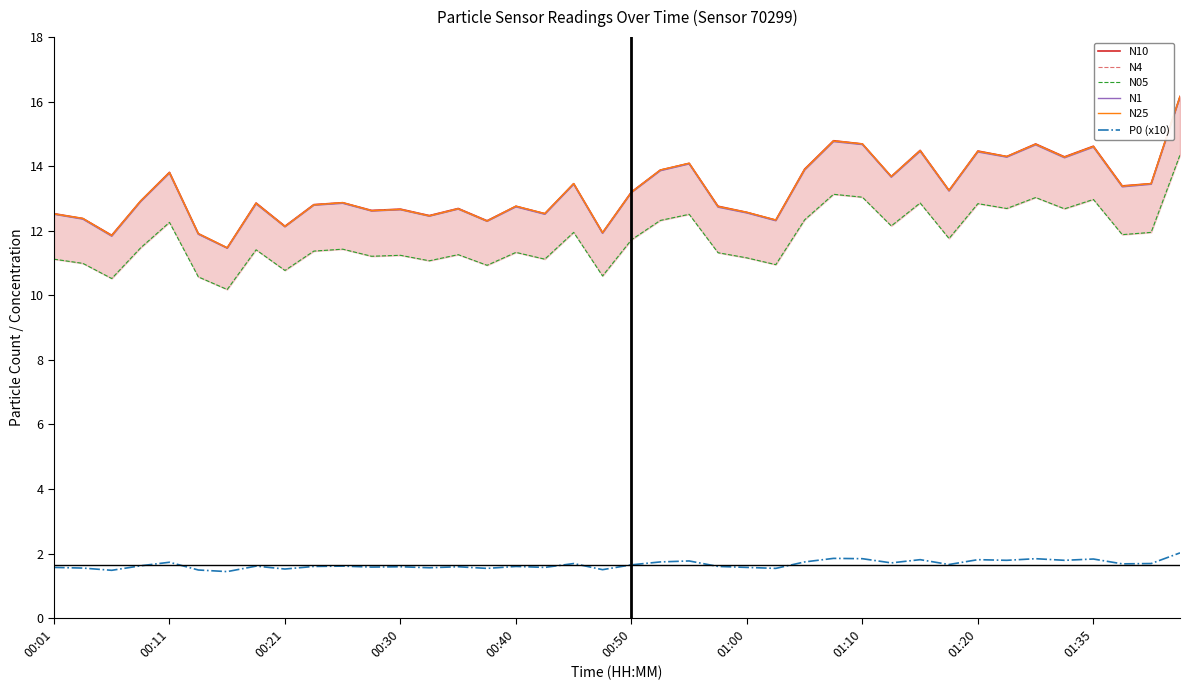

What is the maximum value shown in the chart?

16.2